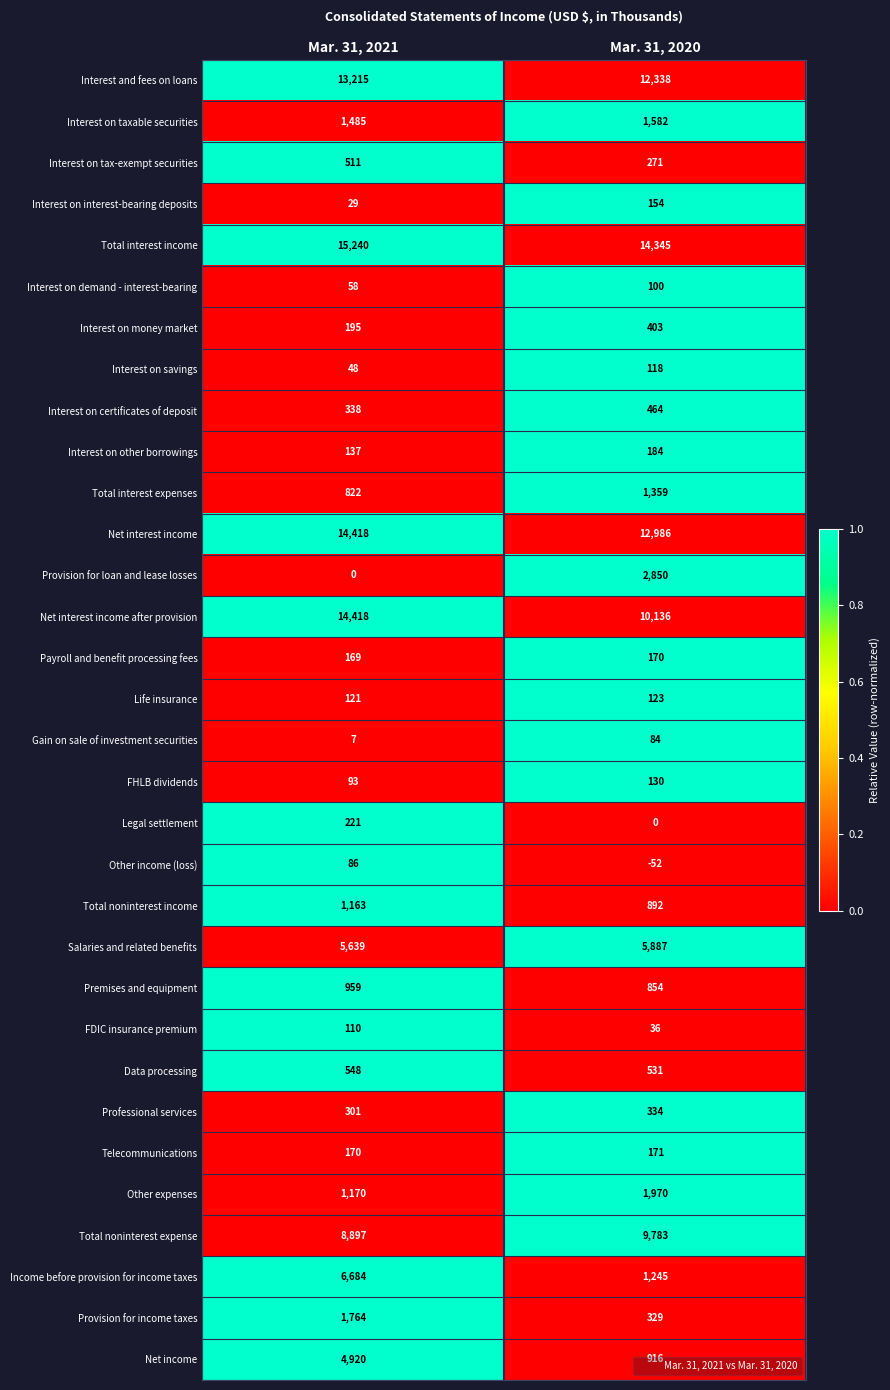

At which label does Payroll and benefit processing fees reach its minimum?

Mar. 31, 2021